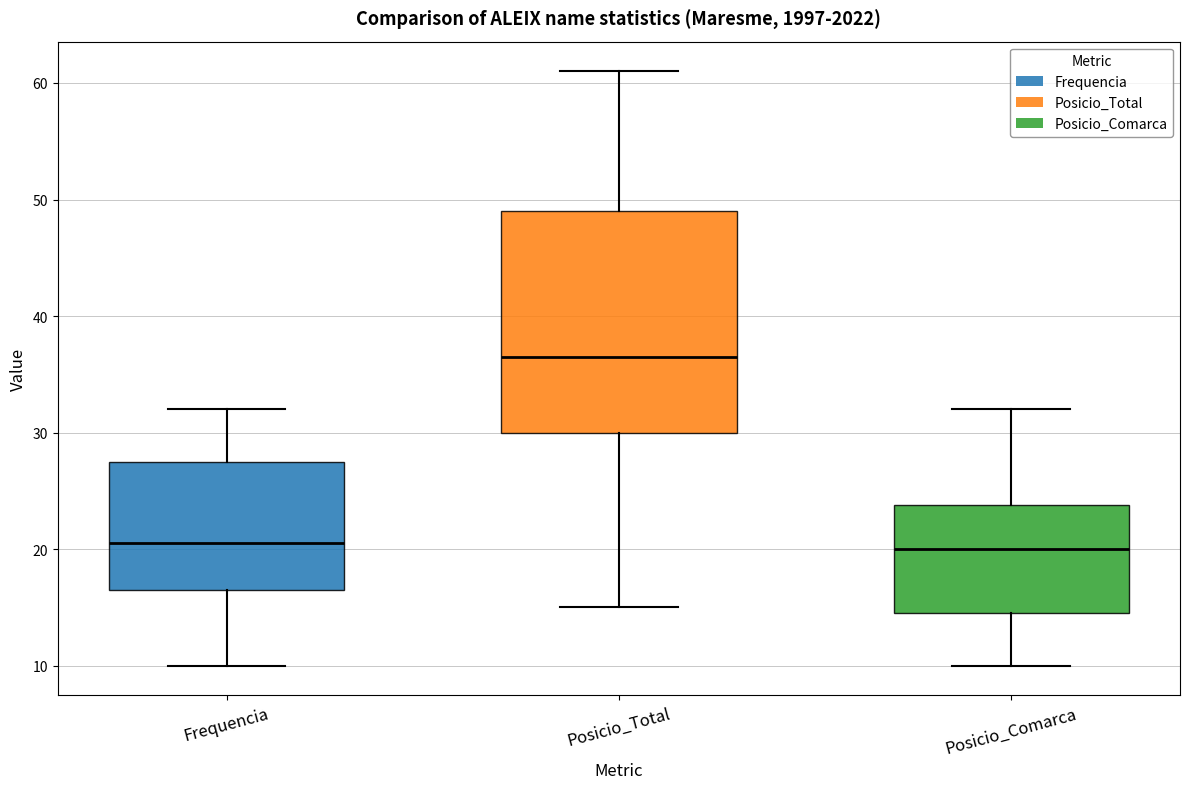

Reading left to right, transcribe this box plot: for each box, give where its median line is, the range the box spans, and where its two whiskers end, as read against the y-axis. The values are not printed on the chart, so give them approximately, as read against the axis.

Frequencia: median 21, box 17 to 28, whiskers 10 to 32
Posicio_Total: median 37, box 30 to 49, whiskers 15 to 61
Posicio_Comarca: median 20, box 15 to 24, whiskers 10 to 32